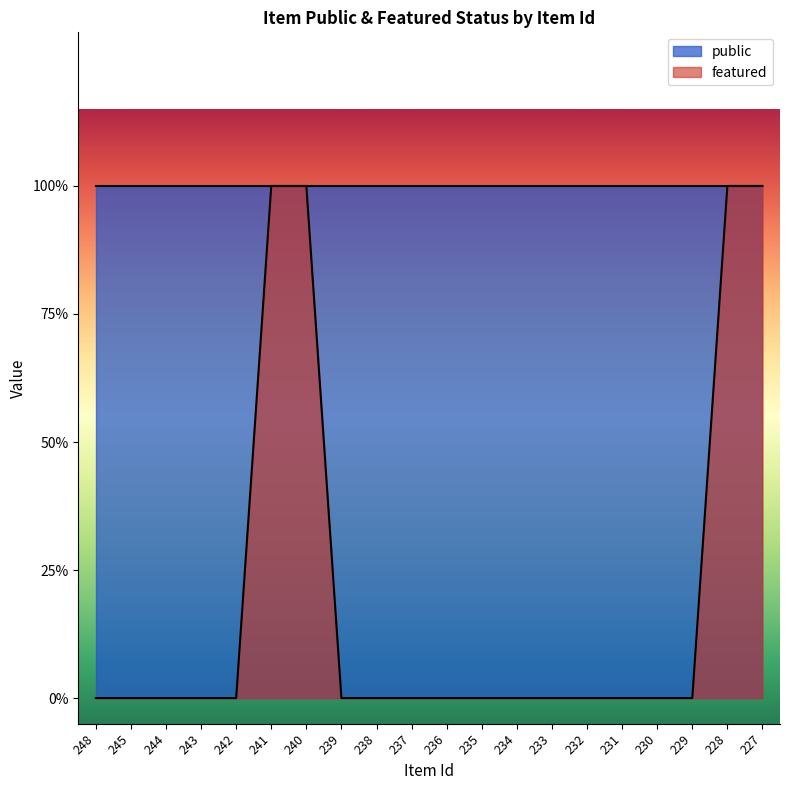

List the labels in order of value, largest first.

241, 240, 228, 227, 248, 245, 244, 243, 242, 239, 238, 237, 236, 235, 234, 233, 232, 231, 230, 229